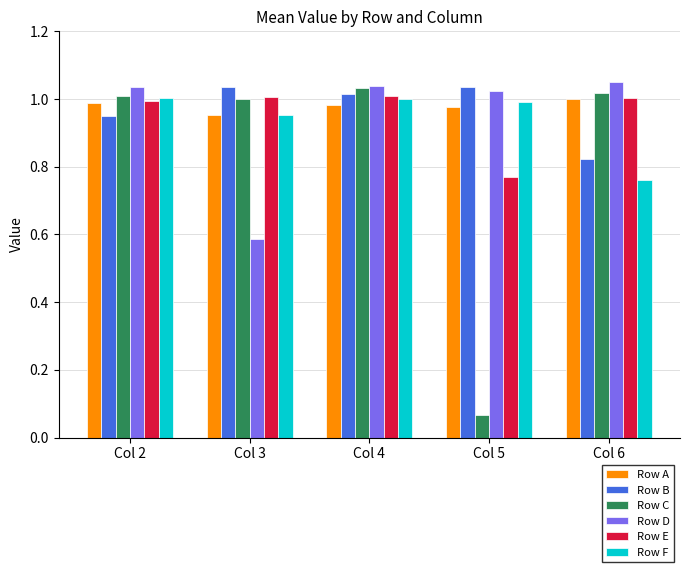

At which label does Row C reach its peak?

Col 4